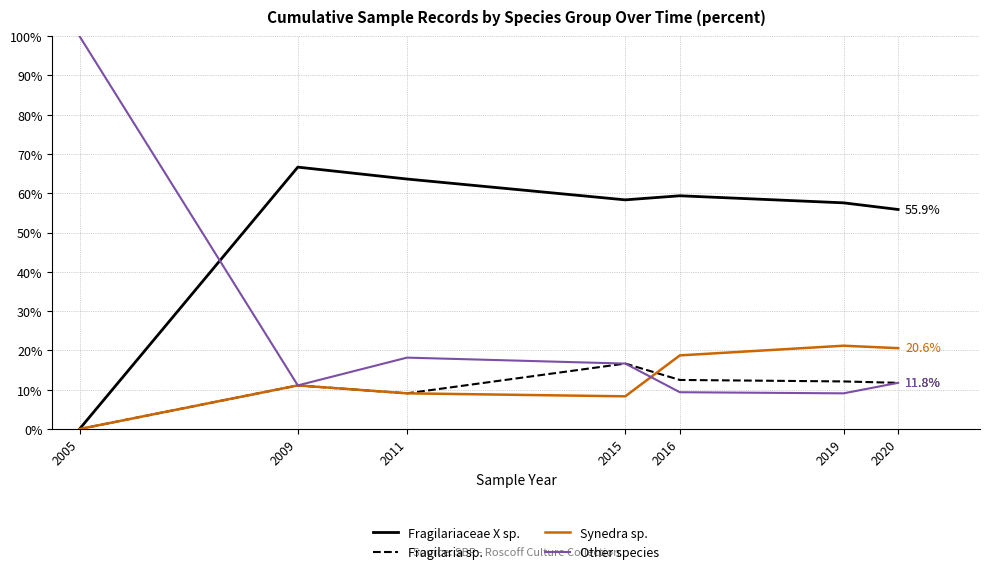

Which series has the widest spread of values?

Other species